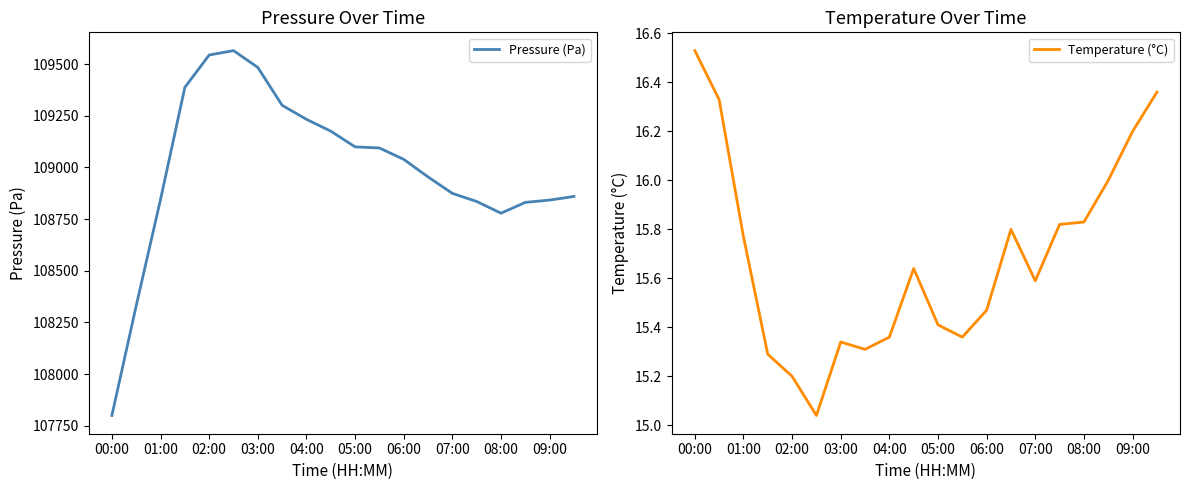

What is the lowest value of the Pressure (Pa) series?

107799.4